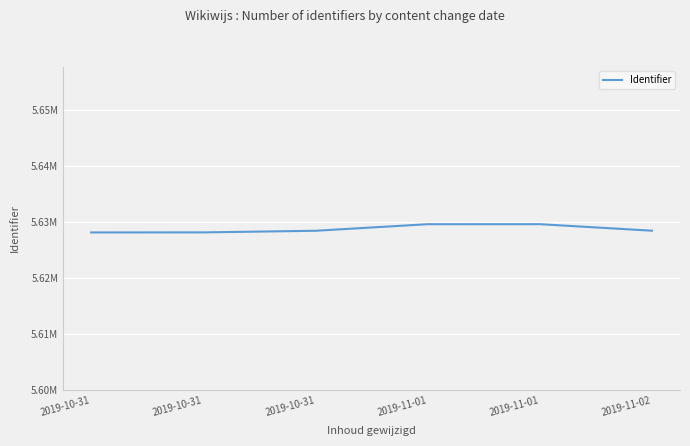

Rank the categories by value from highest to lowest.

2019-11-01, 2019-11-01, 2019-11-02, 2019-10-31, 2019-10-31, 2019-10-31